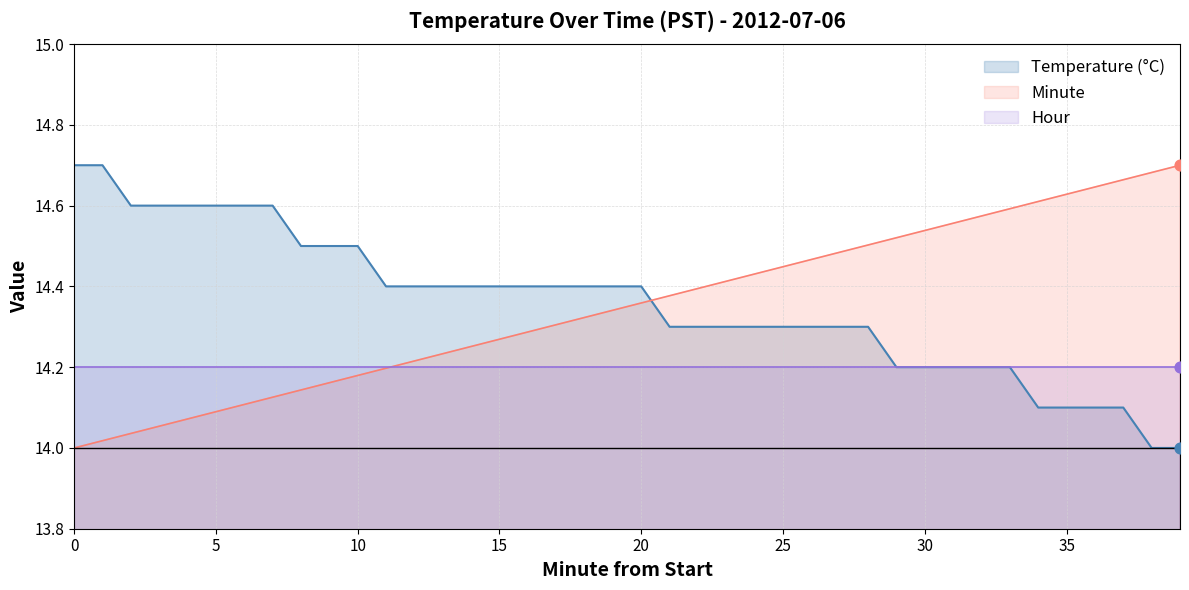

Which series contains the lowest Y value?

Temperature (°C)